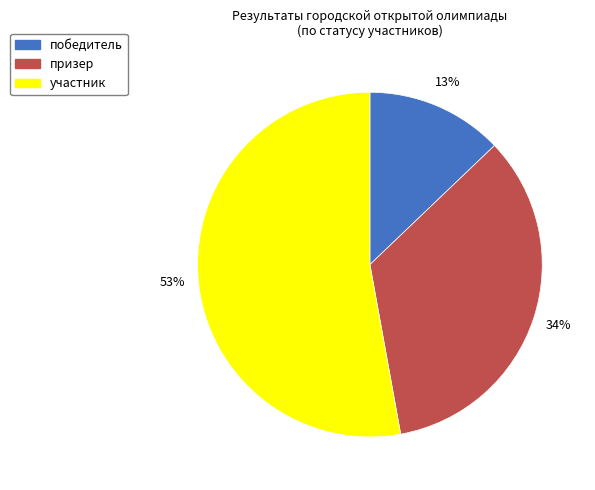

What percentage is the победитель slice, to the nearest percent?

13%